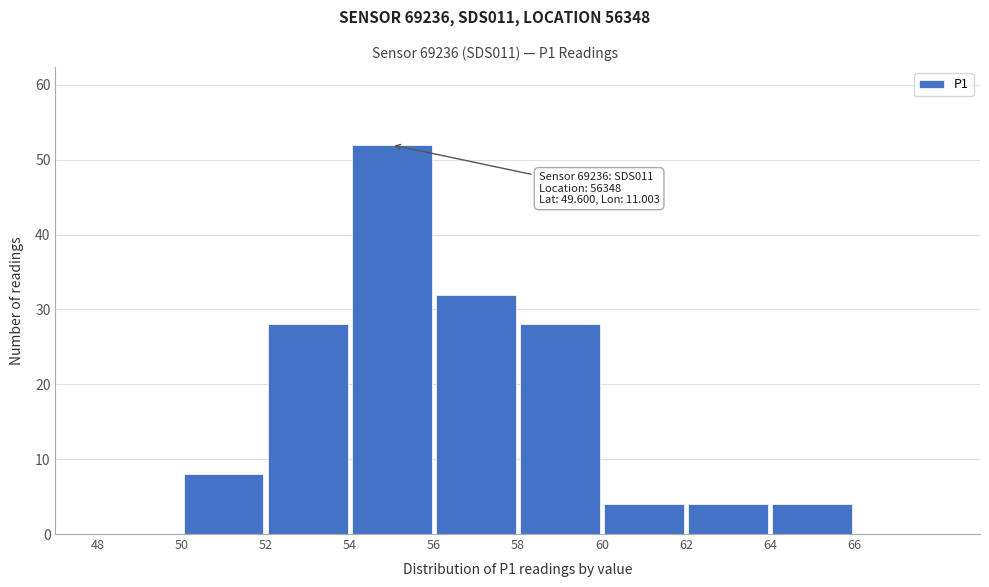

Which range on the x-axis has the tallest bar?

54 to 56